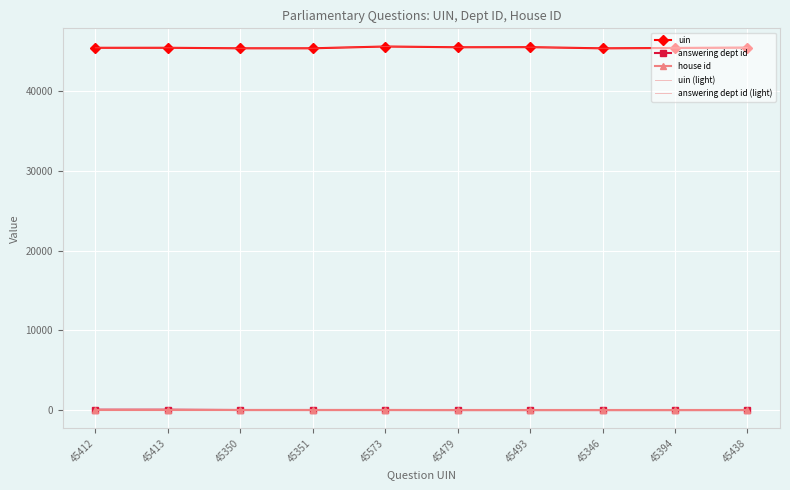

What is the difference between the second highest and second lowest values in the answering dept id series?

46